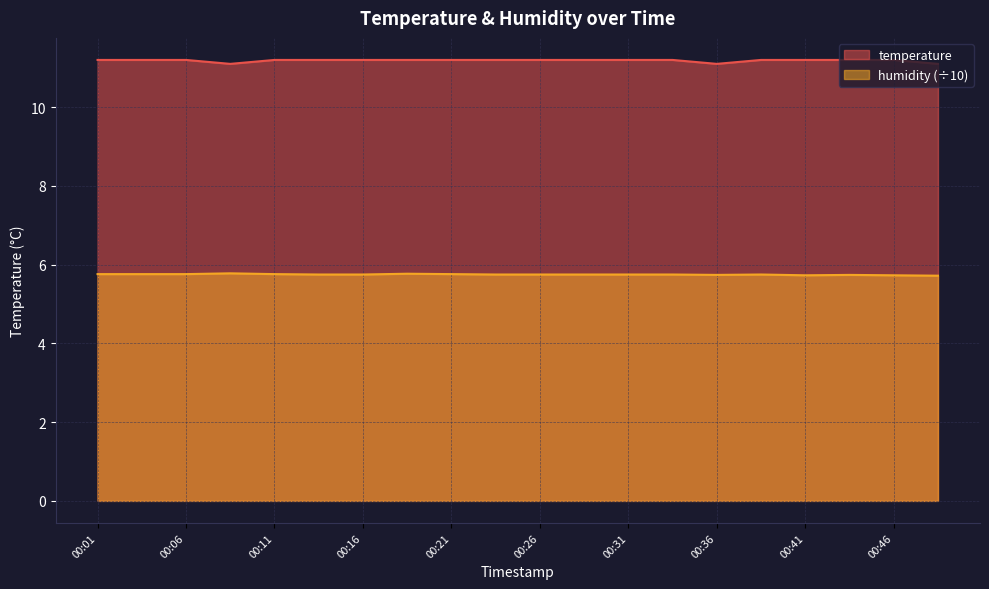

What is the total value across all series at 00:41?

16.9